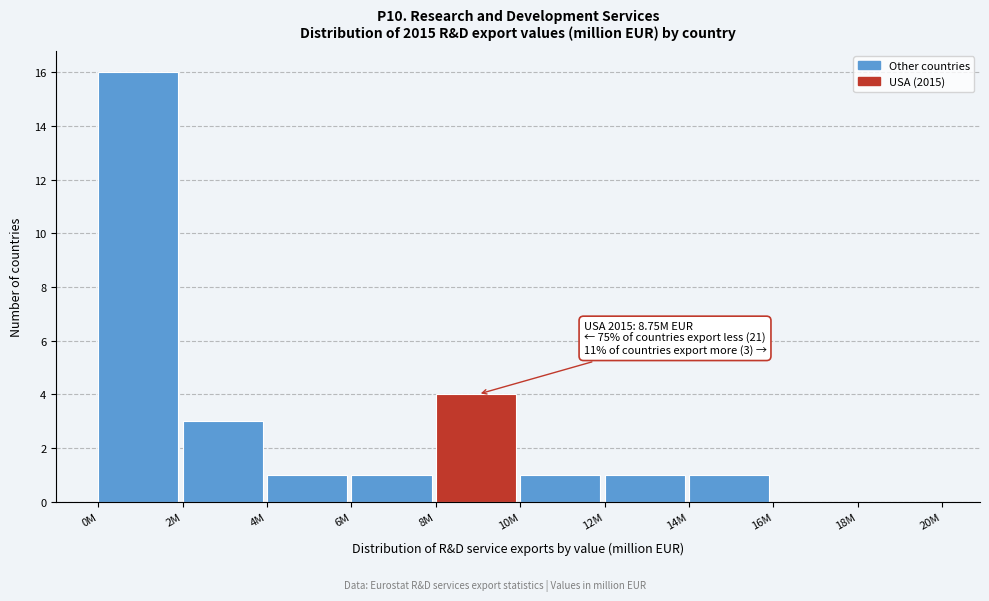

Reading left to right, list all the values displayed in this chart.

0M=16	2M=3	4M=1	6M=1	8M=4	10M=1	12M=1	14M=1	16M=0	18M=0